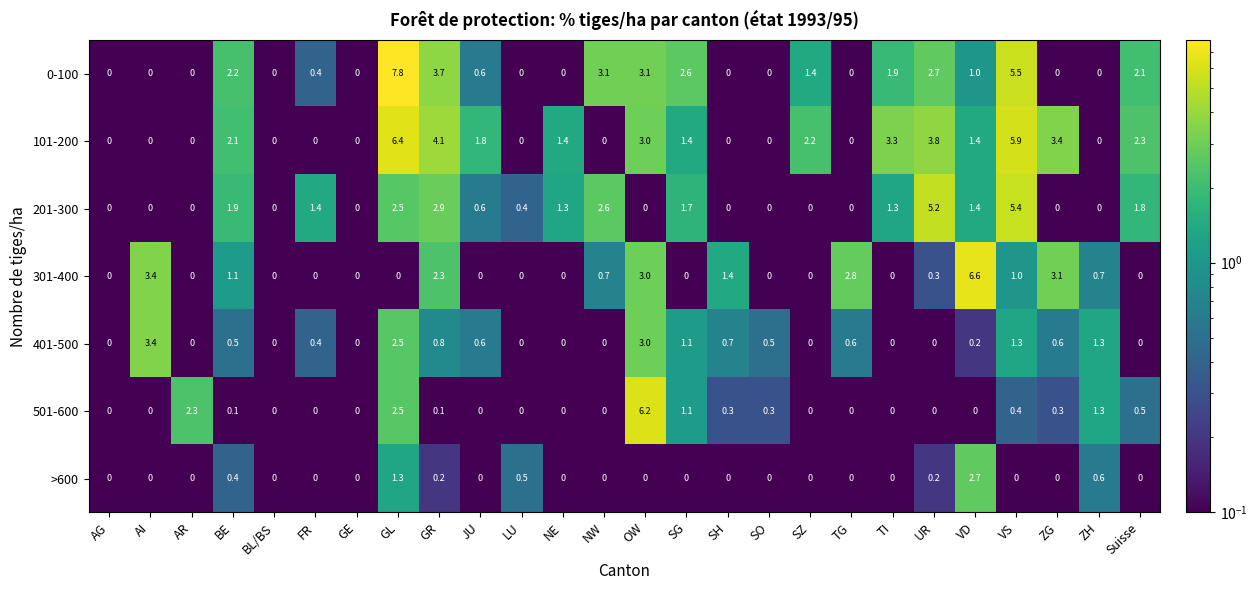

What is the difference between the maximum and minimum values in the >600 series?

2.7